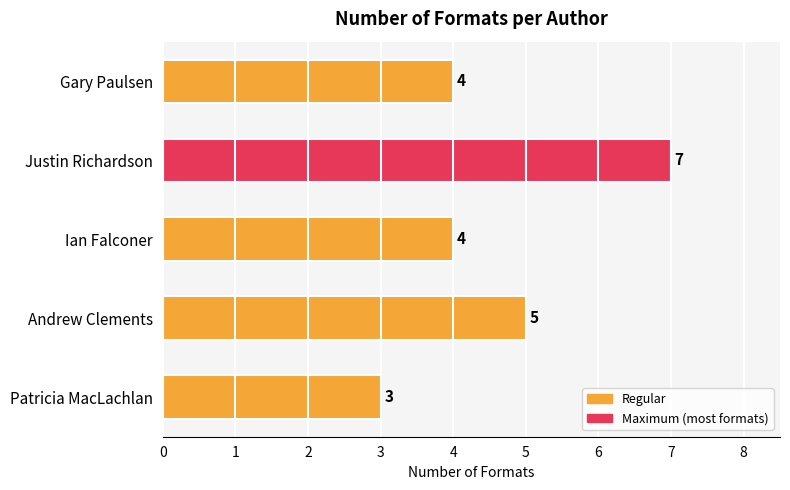

What is the sum of the values at Ian Falconer and Gary Paulsen?

8